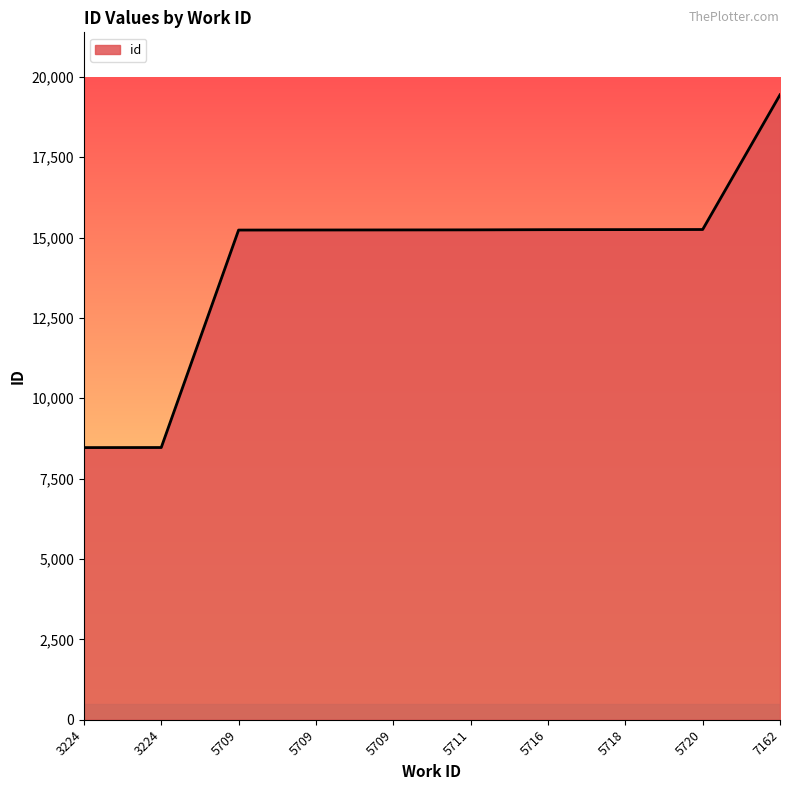

Does the chart display data point markers on the line(s)?

No